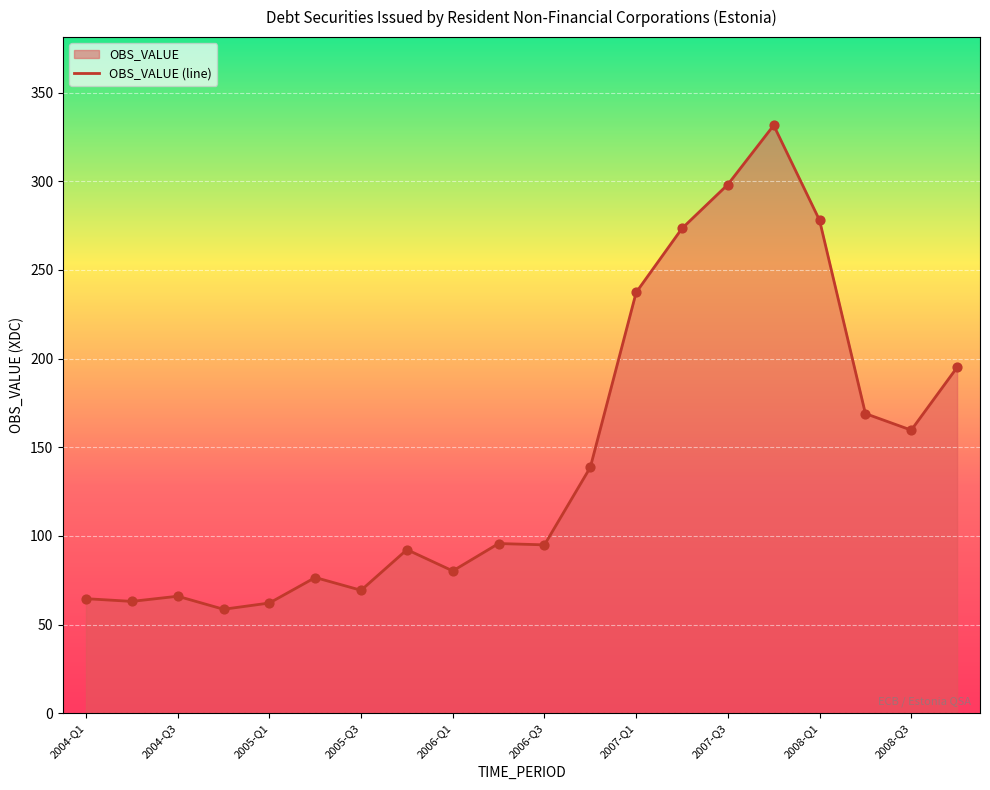

What is the change in value from 2004-Q1 to 2005-Q1?

-2.4